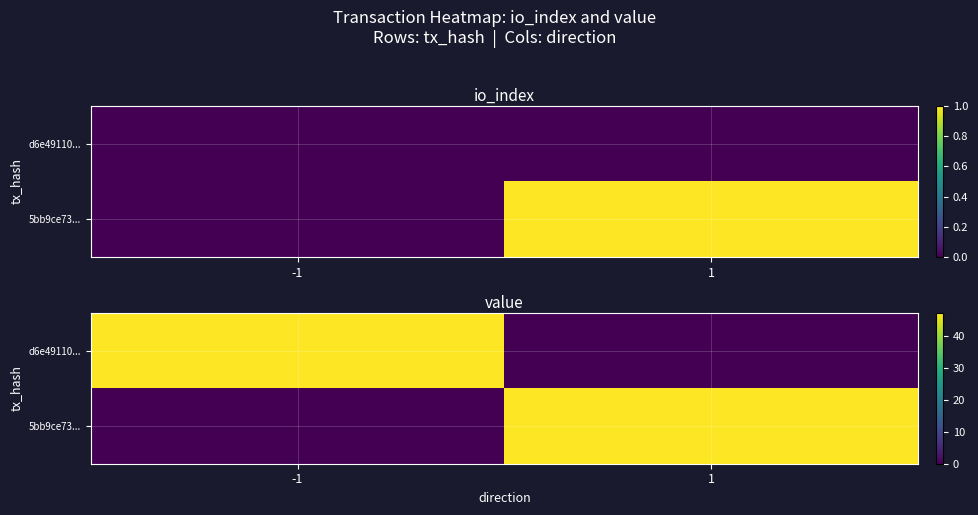

Rank the series at 1 from lowest to highest value.

d6e49110..., 5bb9ce73...